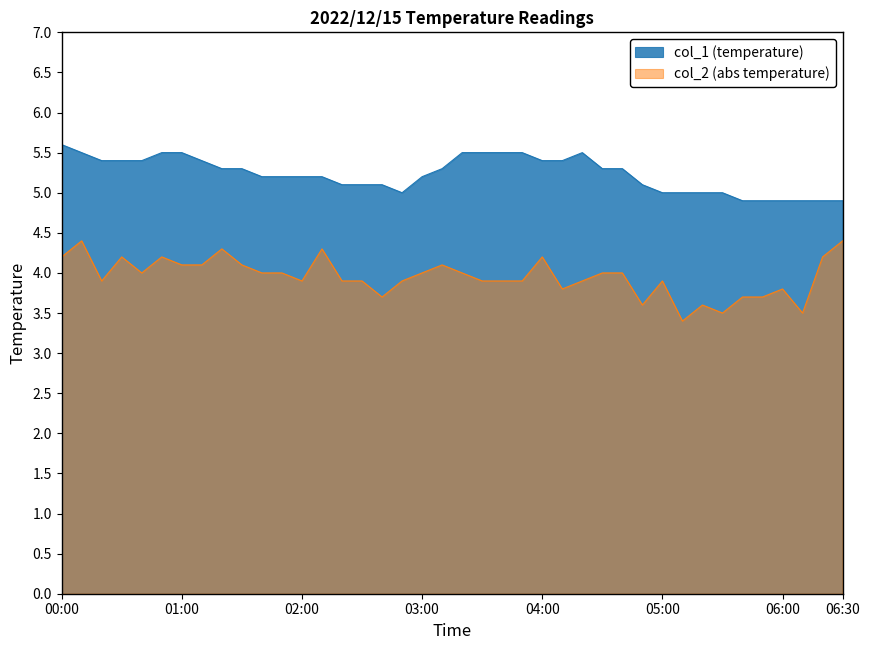

How many categories are shown in the chart?

40